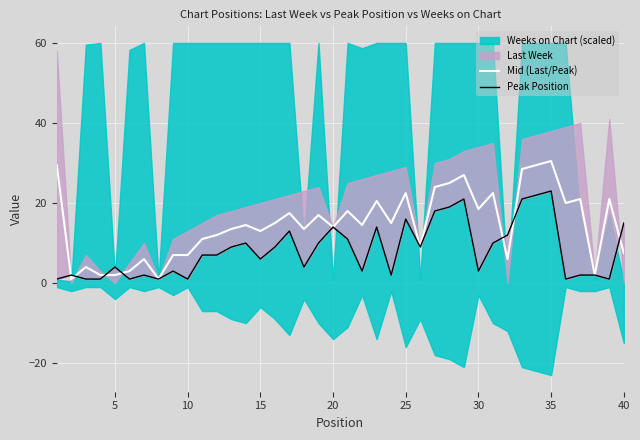

In Peak Position, how many points are higher than both neighbors (excluding endpoints)?

11